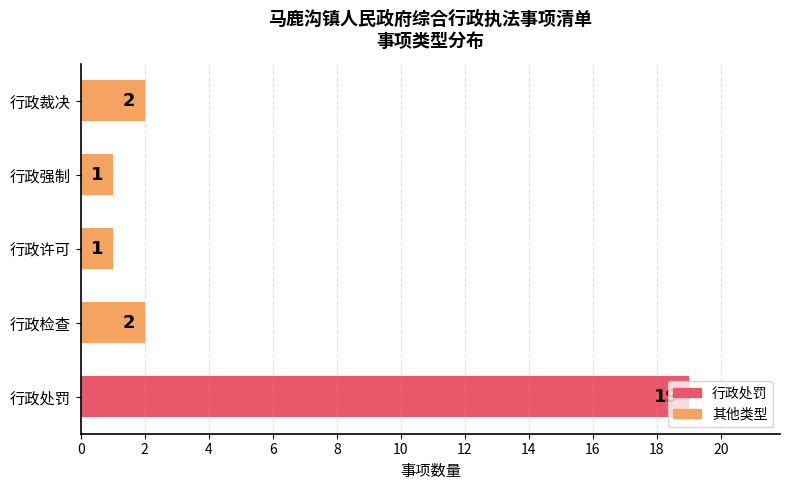

What is the average value?

5